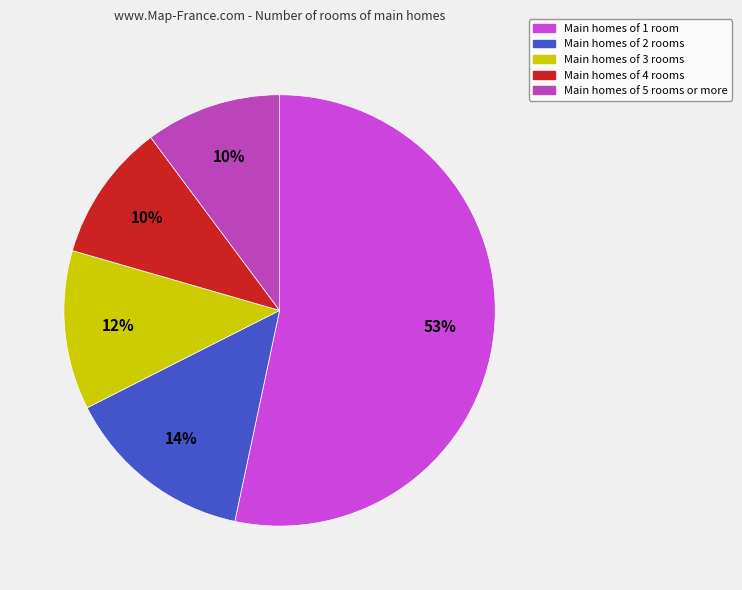

How many segments does this pie chart have?

5